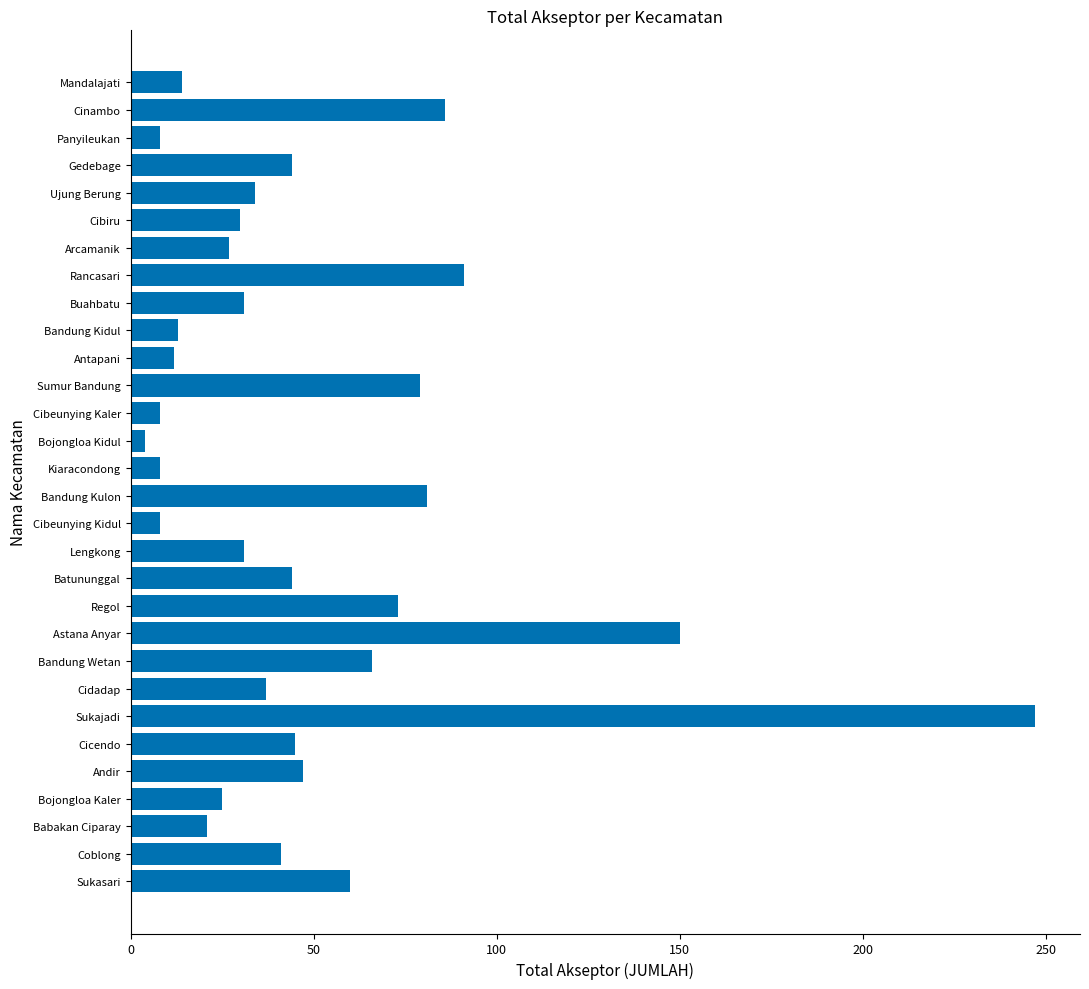

Which has a higher value, Cibeunying Kaler or Rancasari?

Rancasari